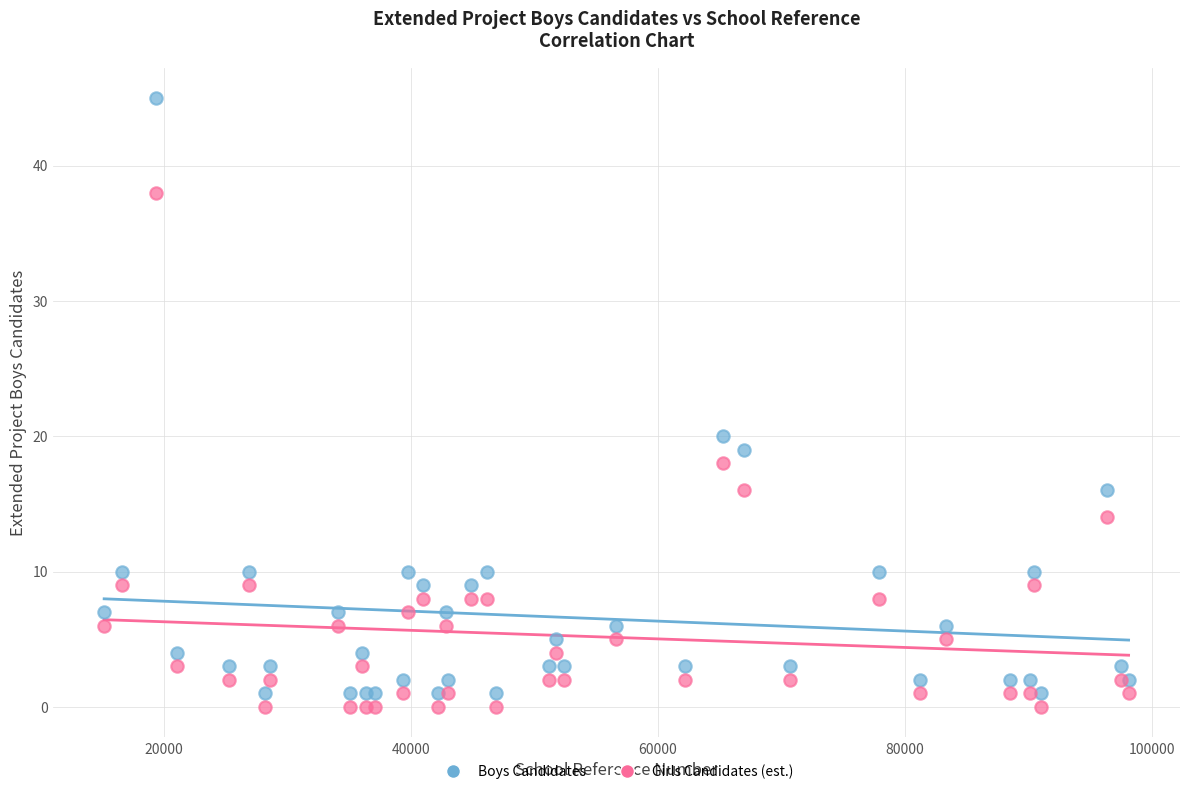

Which series contains the lowest Y value?

Girls Candidates (est.)